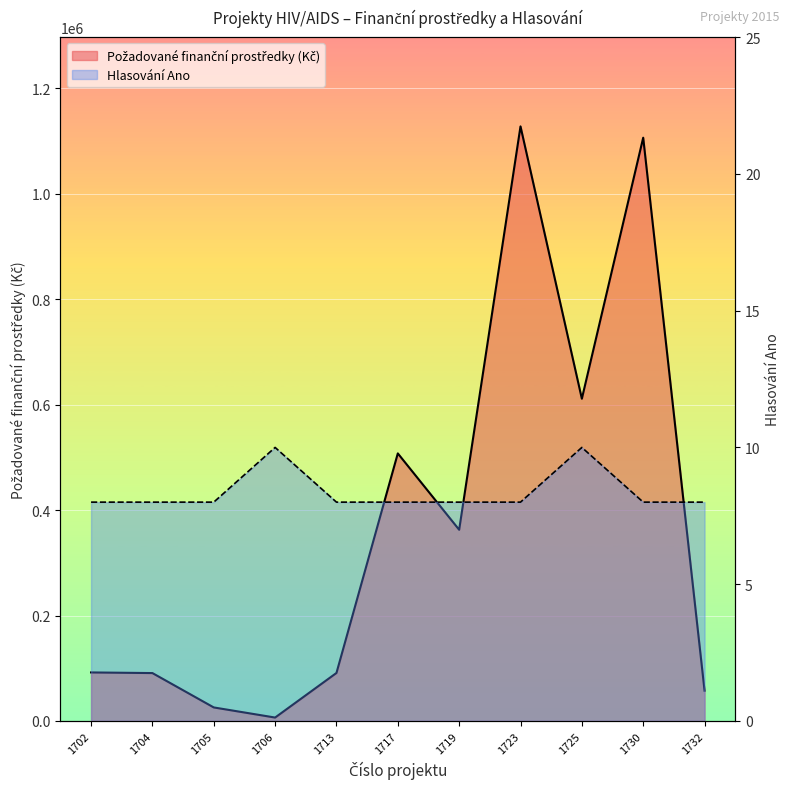

Which series has the widest spread of values?

Požadované finanční prostředky (Kč)